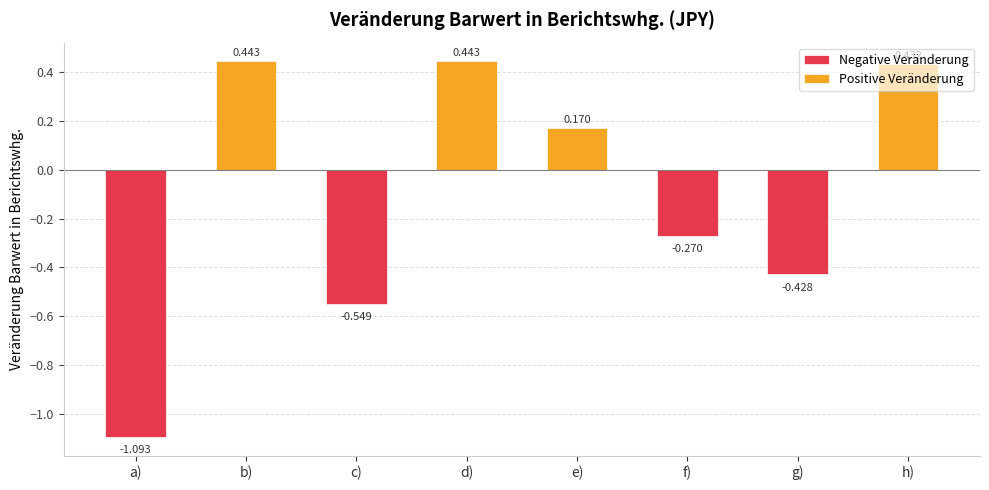

What is the difference between the values at d) and a)?

1.5